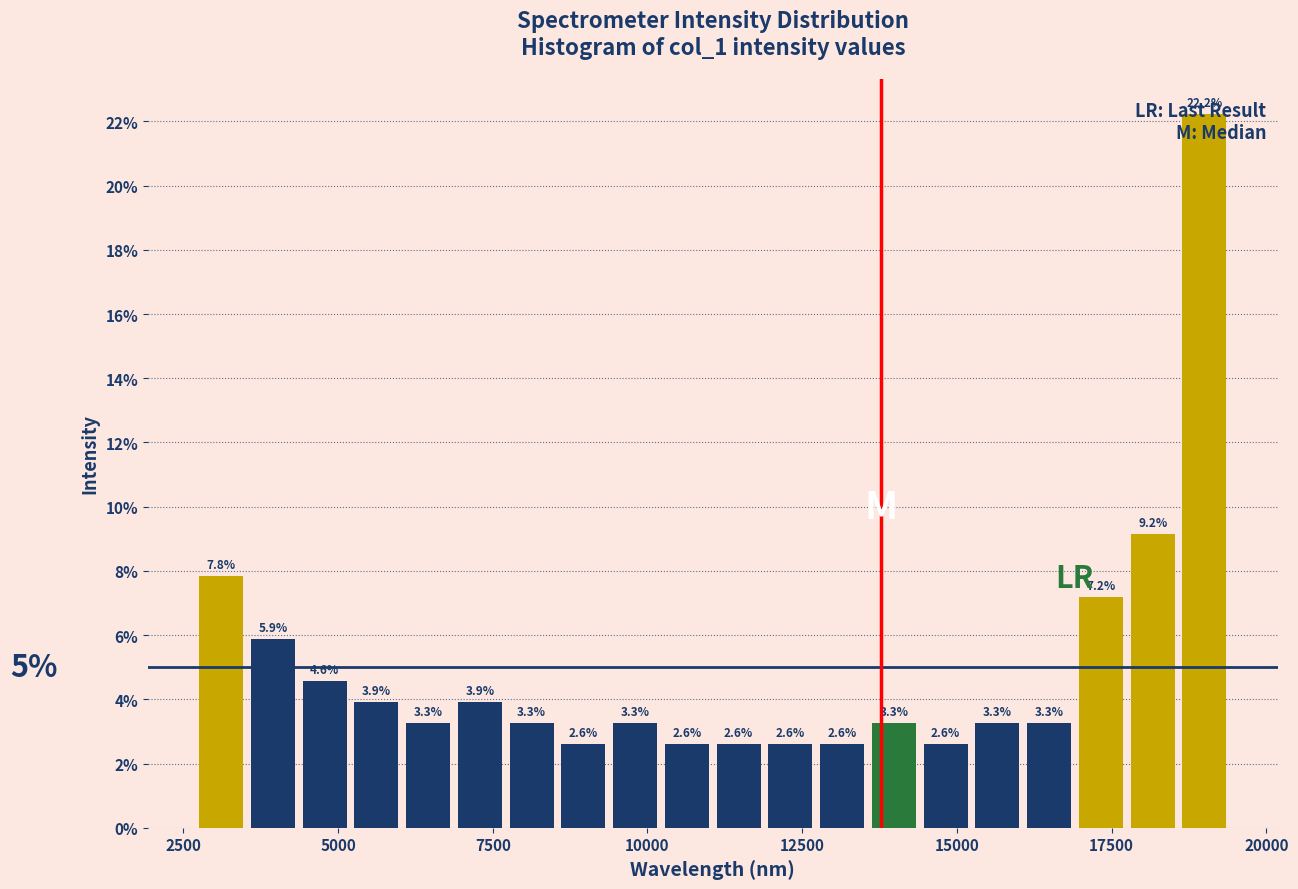

Around what value on the x-axis is the tallest bar? Give the approximate position of its centre, as read against the axis.

19000